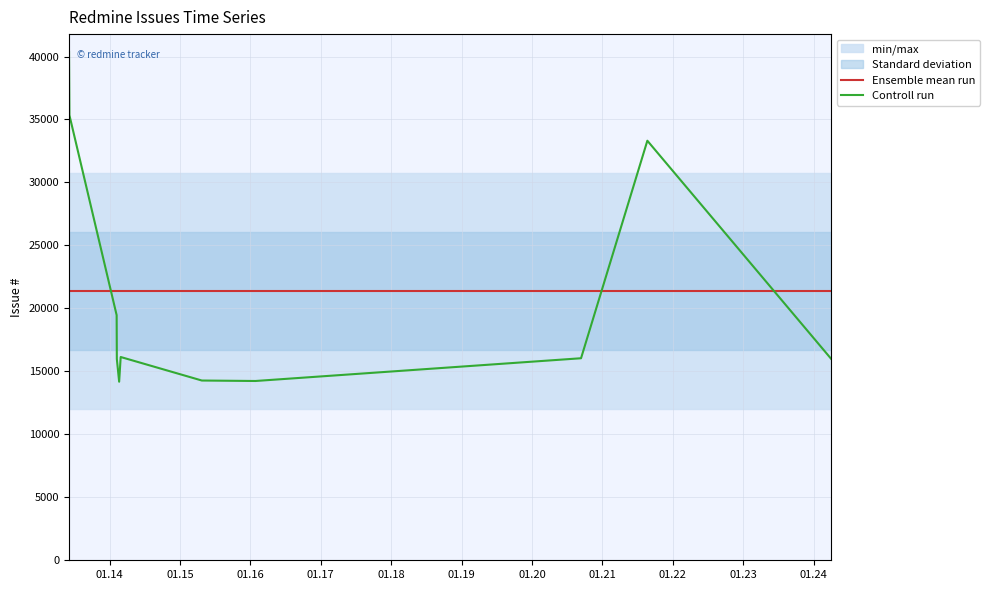

Reading left to right, extract all data points from this chart.

Ensemble mean run: 21394.6	21394.6	21394.6	21394.6	21394.6	21394.6	21394.6	21394.6	21394.6	21394.6	21394.6
Controll run: 40362.0	35345.0	19464.0	15983.0	14178.0	16141.0	14273.0	14236.0	16042.0	33315.0	16002.0